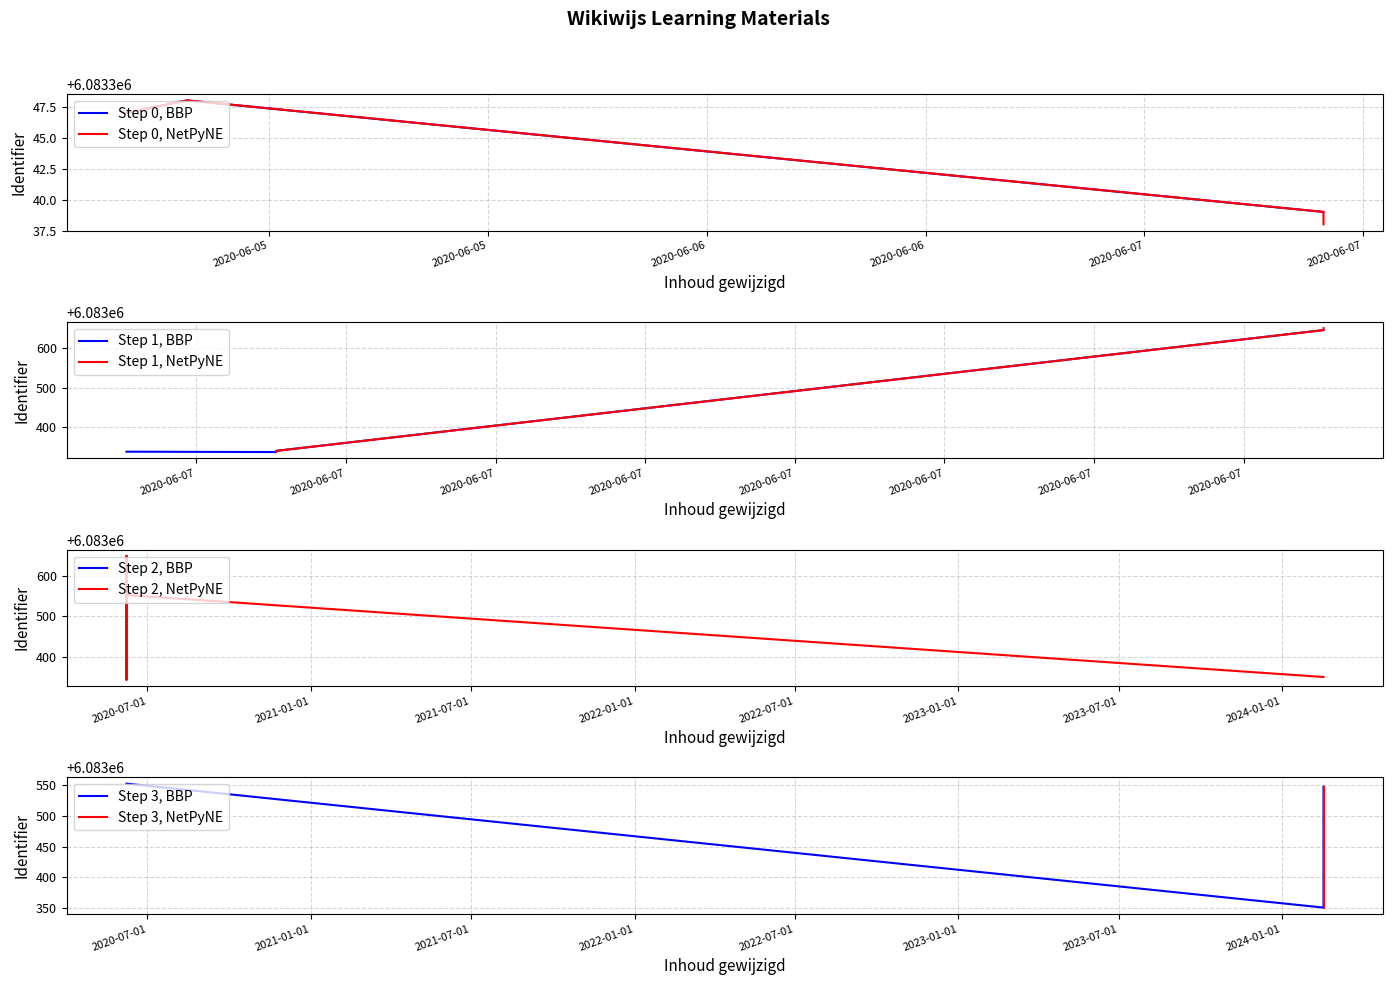

What is the highest value of the Step 0, BBP series?

6083348